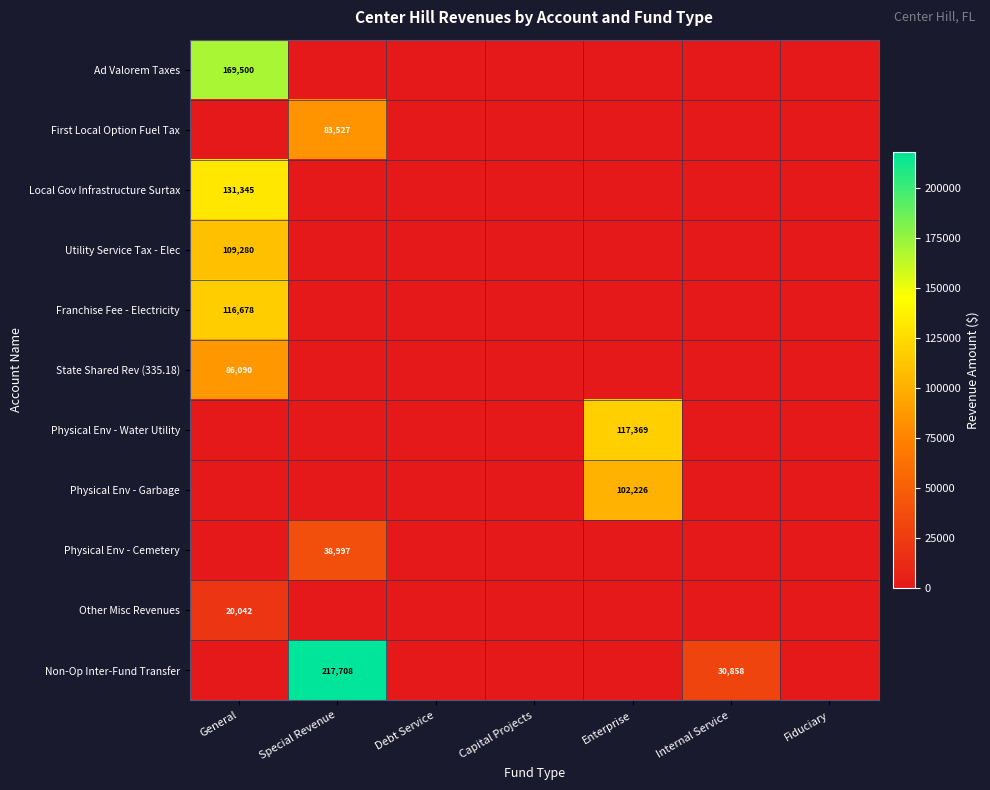

The Other Misc Revenues series shows 20042 at General. True or false?

True